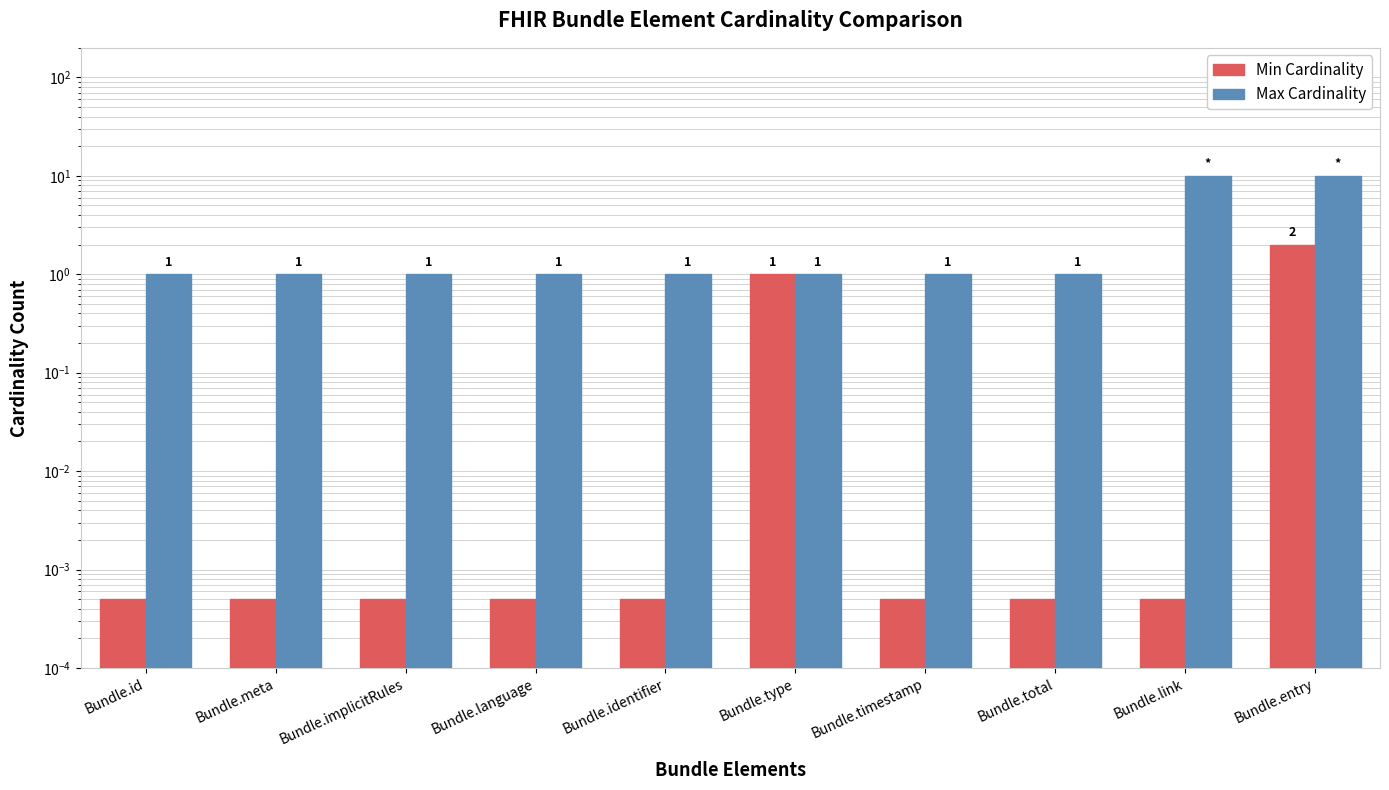

What is the average value of the Max Cardinality series?

2.8